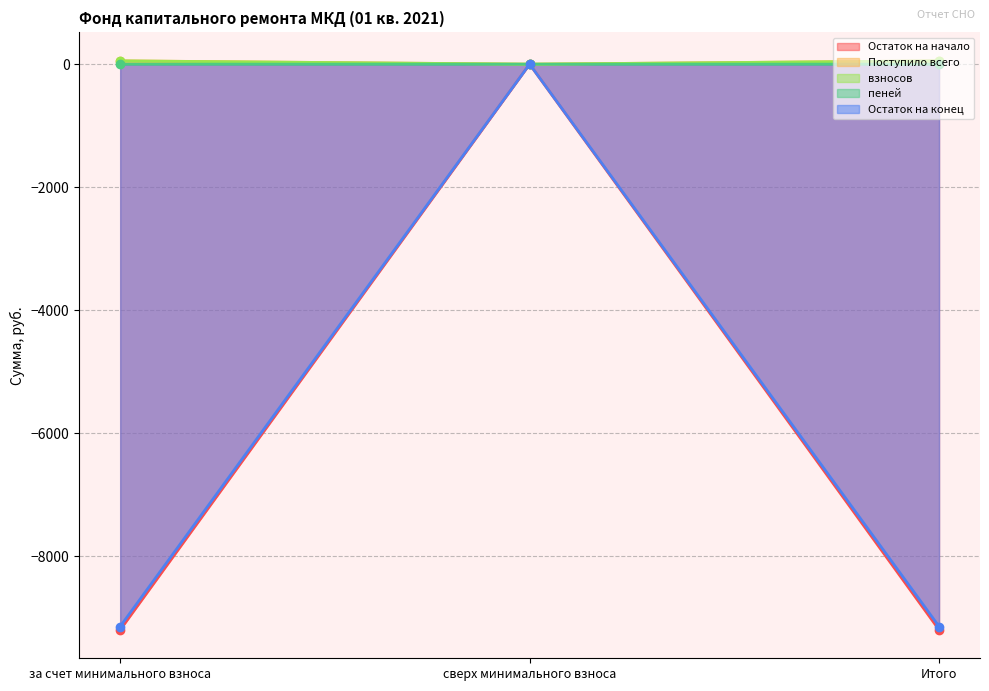

Which label corresponds to the smallest value in the chart?

за счет минимального взноса